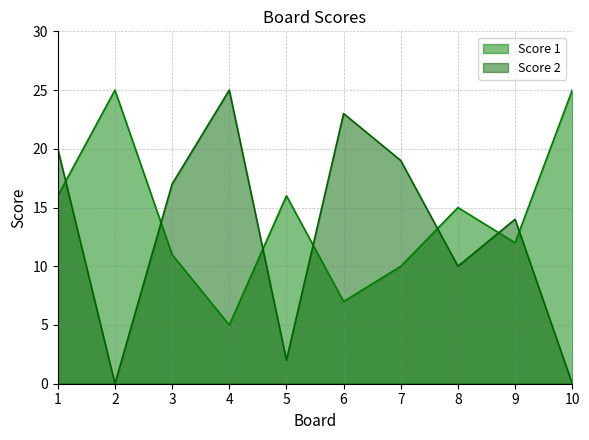

True or false: Score 1 has a value of 17 at 10.

False